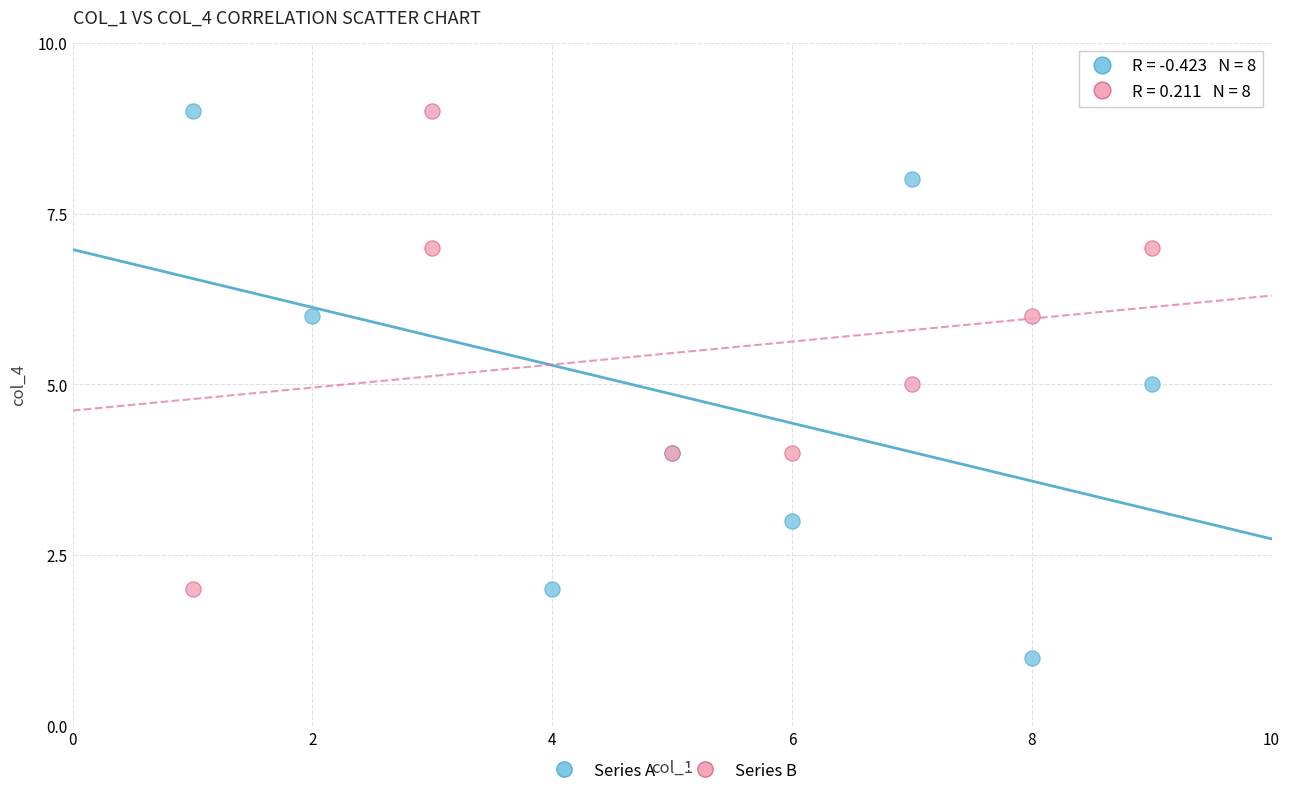

Which series contains the lowest Y value?

Series A